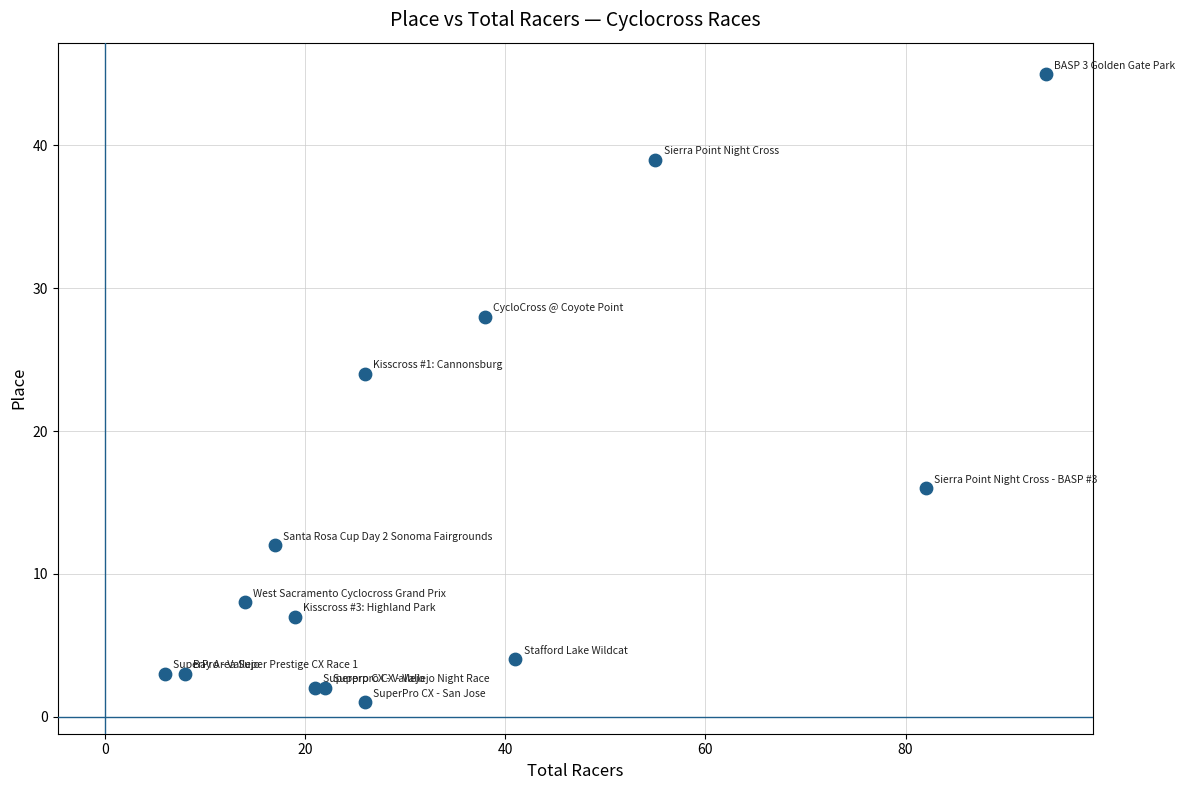

What Y value in the scatter plot is closest to 23?

24